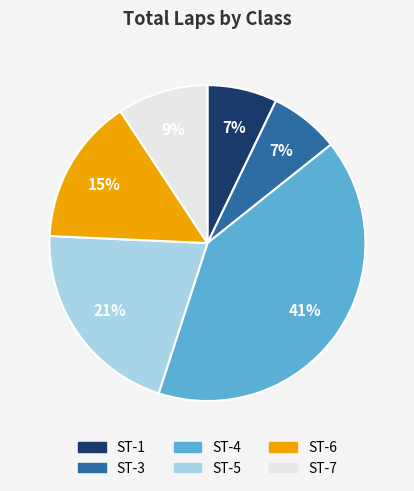

Is there a majority slice in this chart?

No